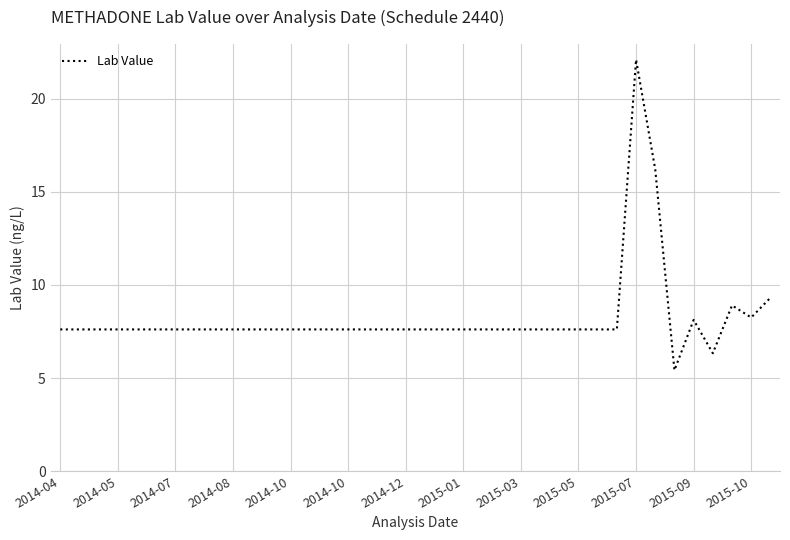

What is the smallest value displayed?

5.4